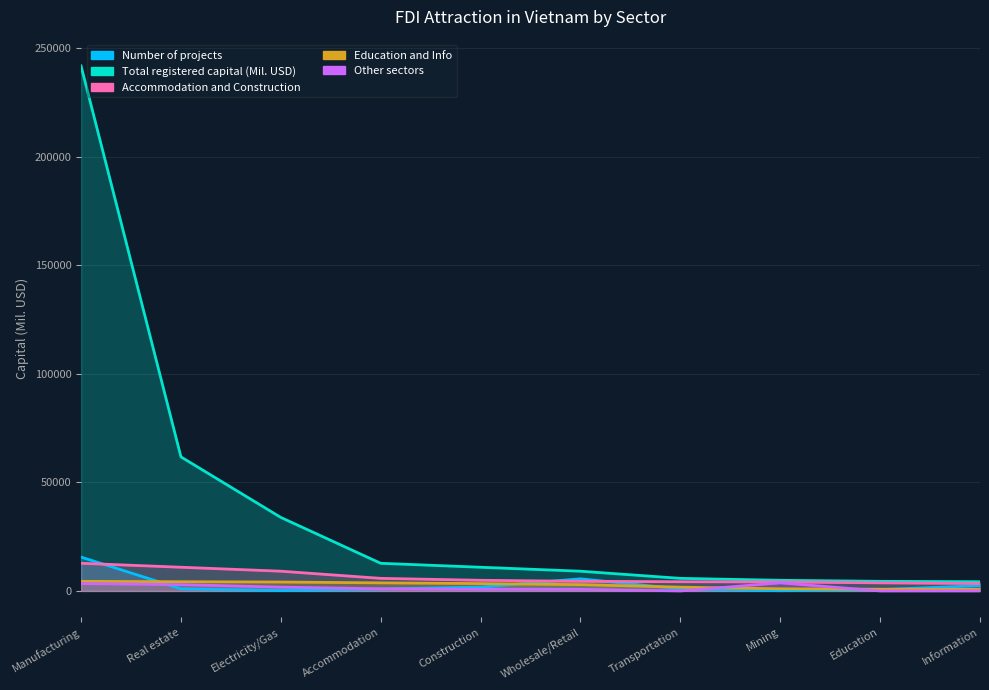

How many lines are shown in the chart?

5